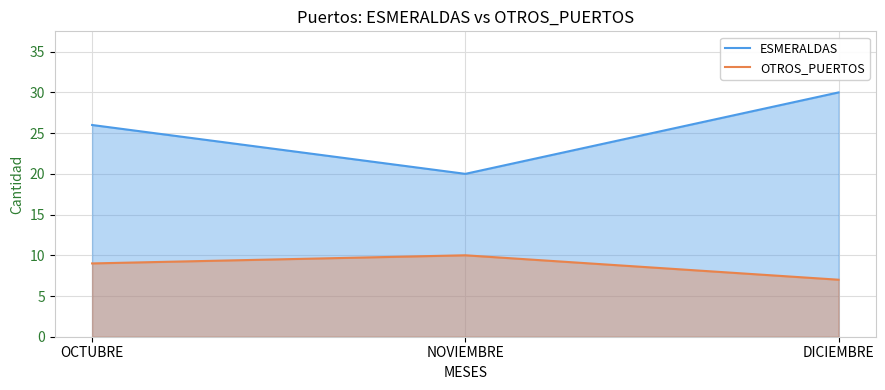

What value does the OTROS_PUERTOS series have at DICIEMBRE?

7